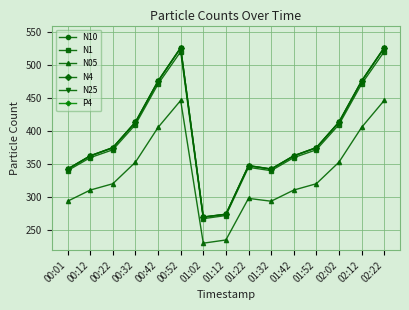

What are all the series names shown in the legend?

N10, N1, N05, N4, N25, P4